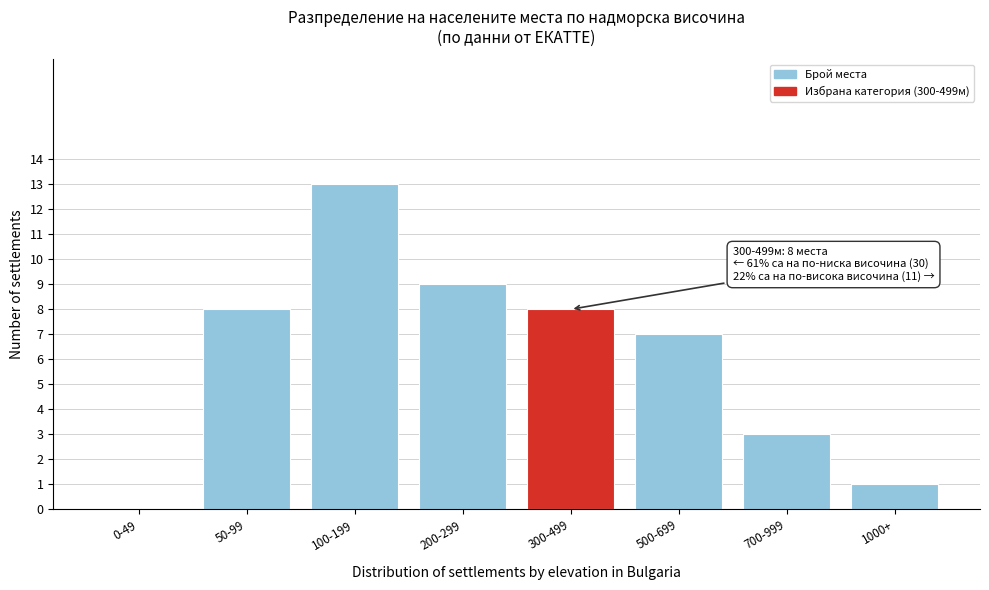

Reading left to right, transcribe all the data shown in this chart.

0-49=0	50-99=8	100-199=13	200-299=9	300-499=8	500-699=7	700-999=3	1000+=1